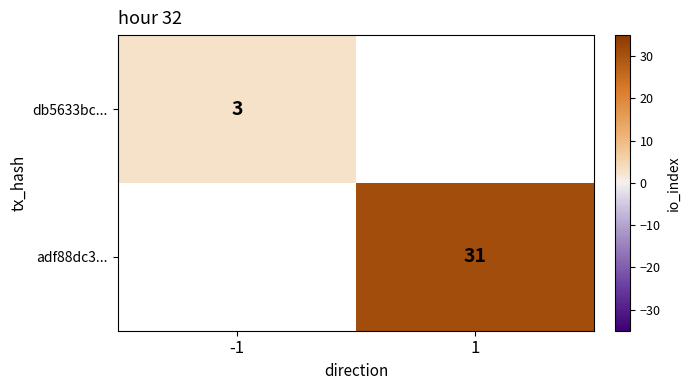

True or false: db5633bc... has a value of 3 at -1.

True